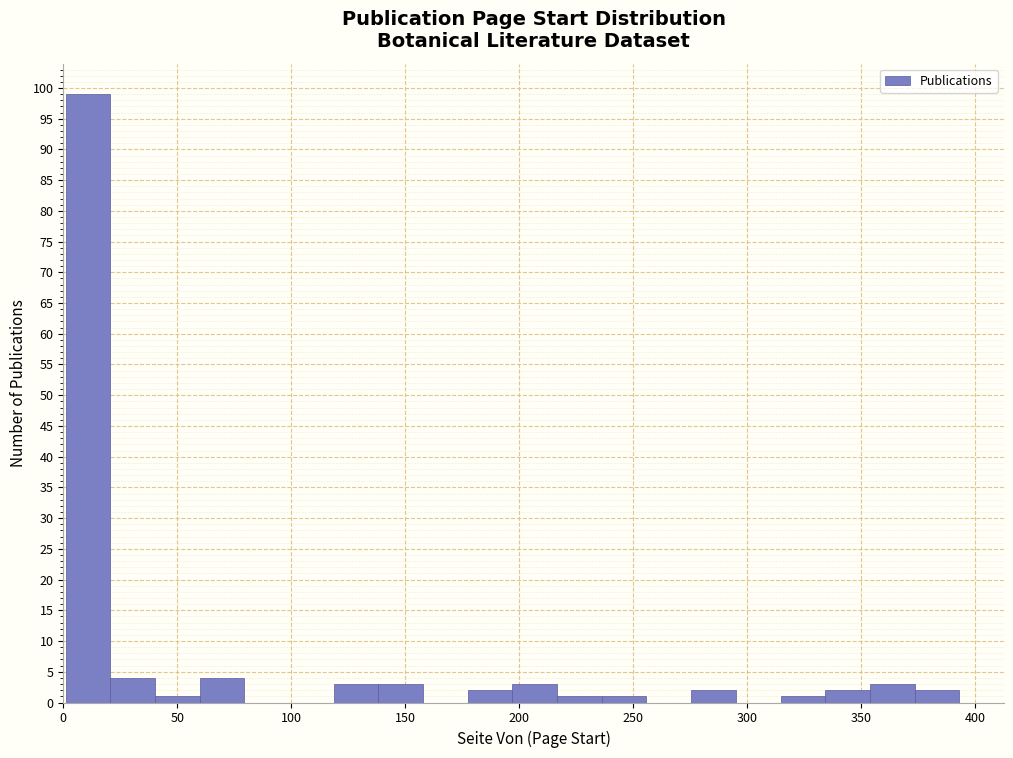

Read against the x-axis, roughly where is the centre of the tallest bar?

10